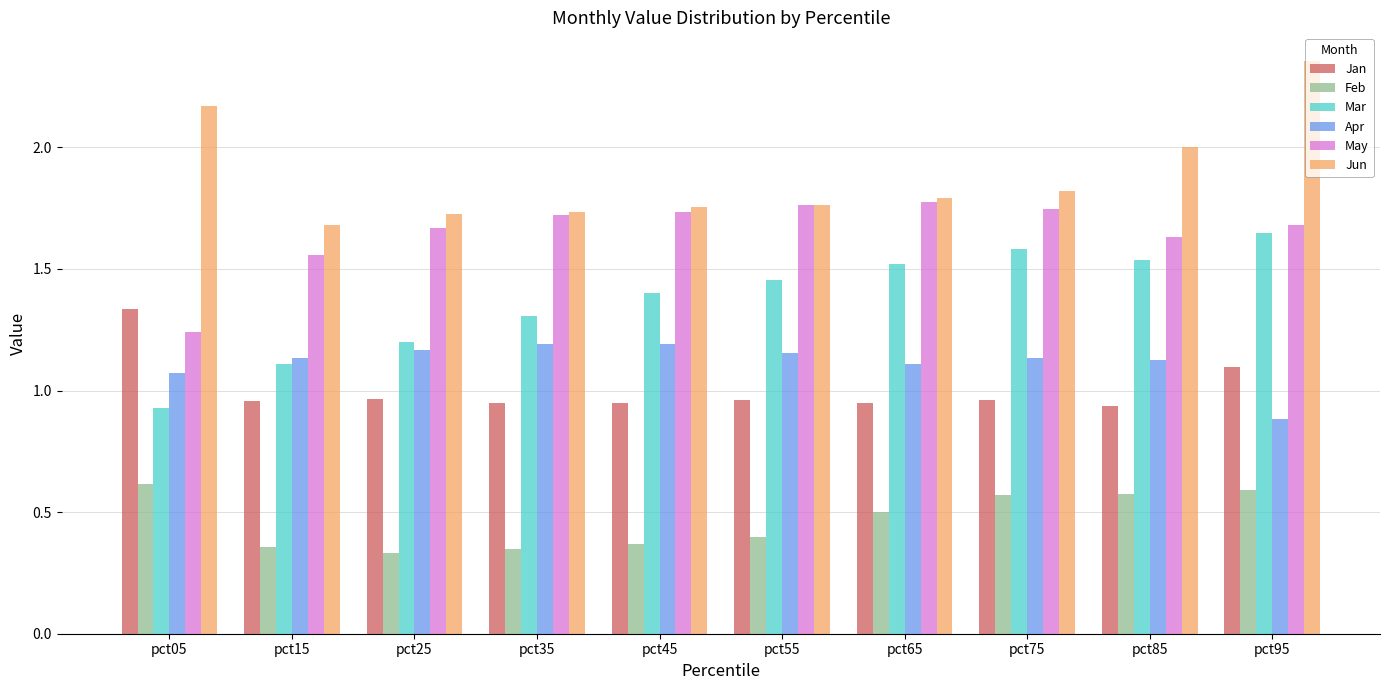

Which series has the largest range (max minus min)?

Mar